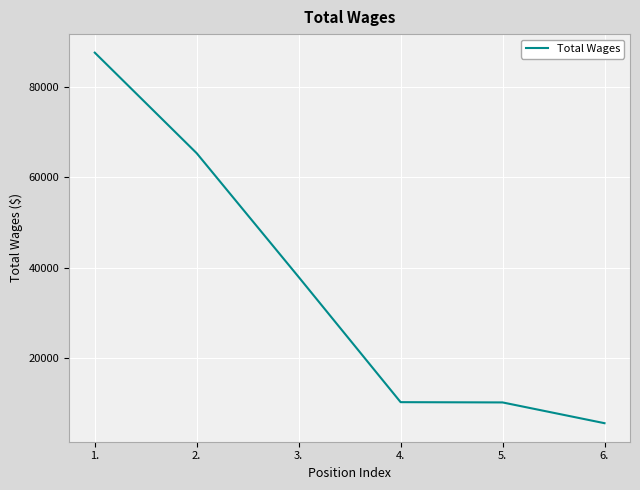

What is the greatest value displayed?

87677